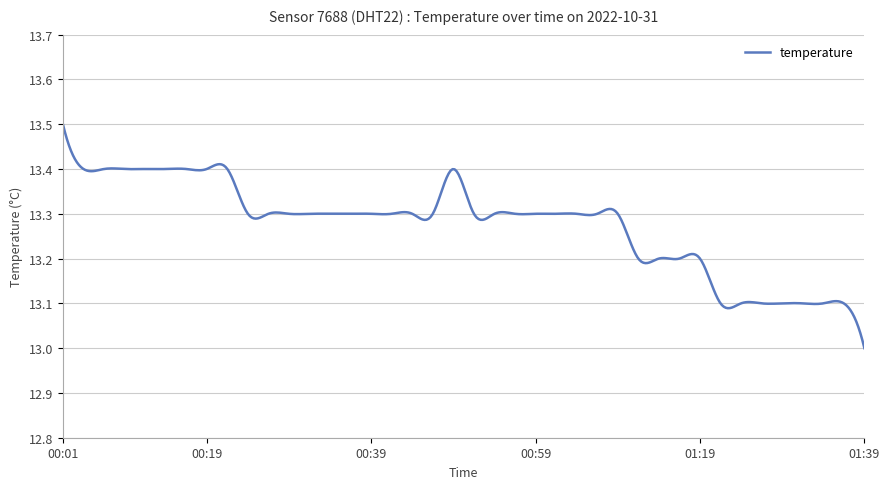

Is this an area chart (filled region under the line)?

No